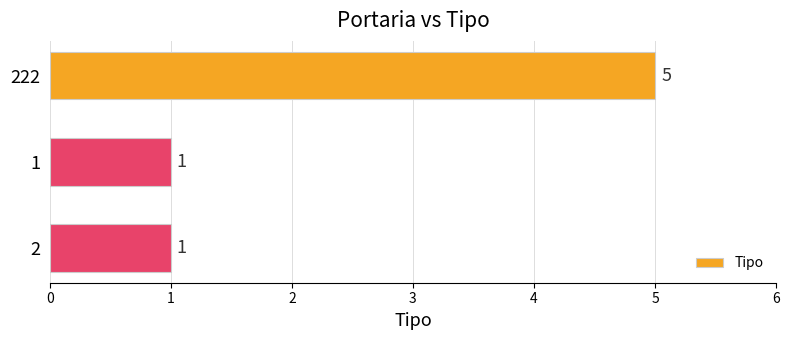

Reading top to bottom, transcribe all the data shown in this chart.

5	1	1